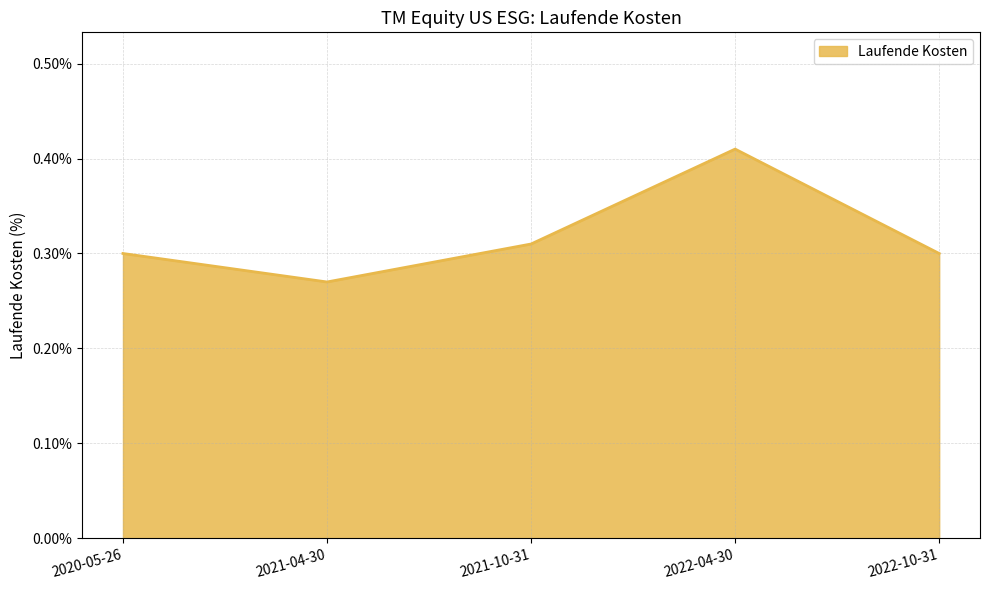

Which label corresponds to the smallest value in the chart?

2021-04-30